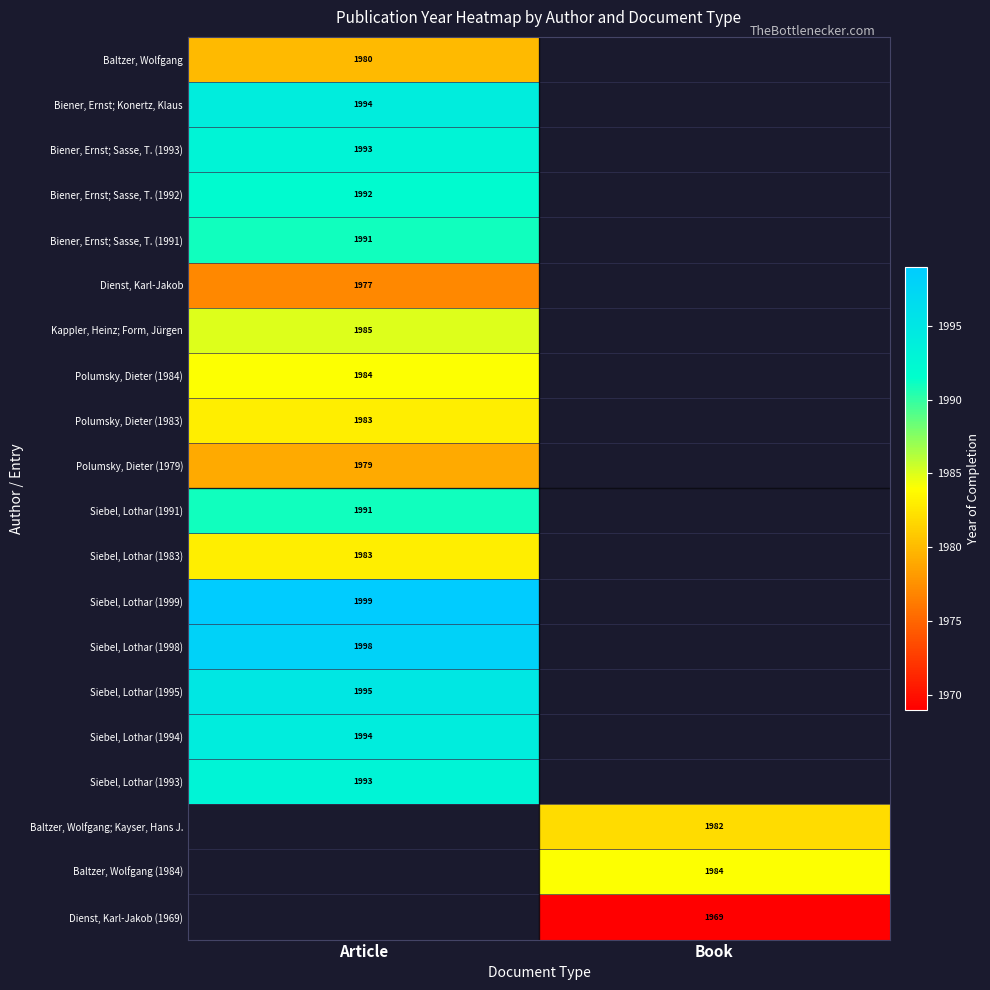

Is the value of Siebel, Lothar (1991) at Article greater than the value of Baltzer, Wolfgang at Article?

Yes